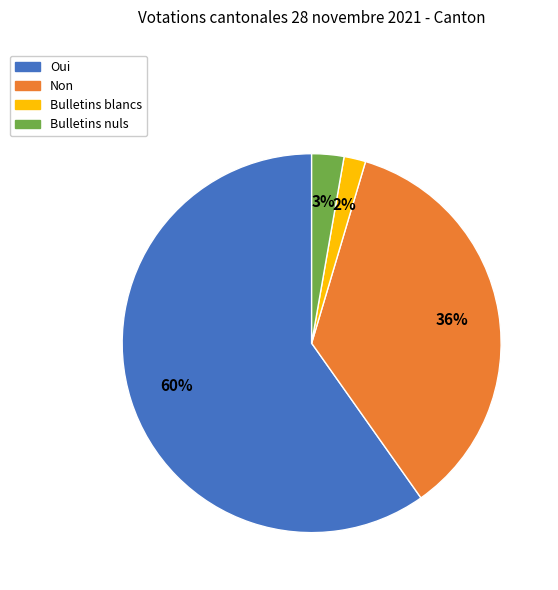

To the nearest percent, what percentage of the pie is Non?

36%